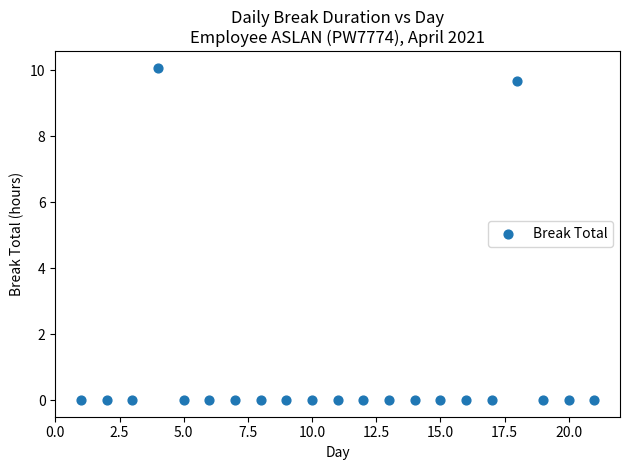

What Y value in the scatter plot is closest to 5?

9.7